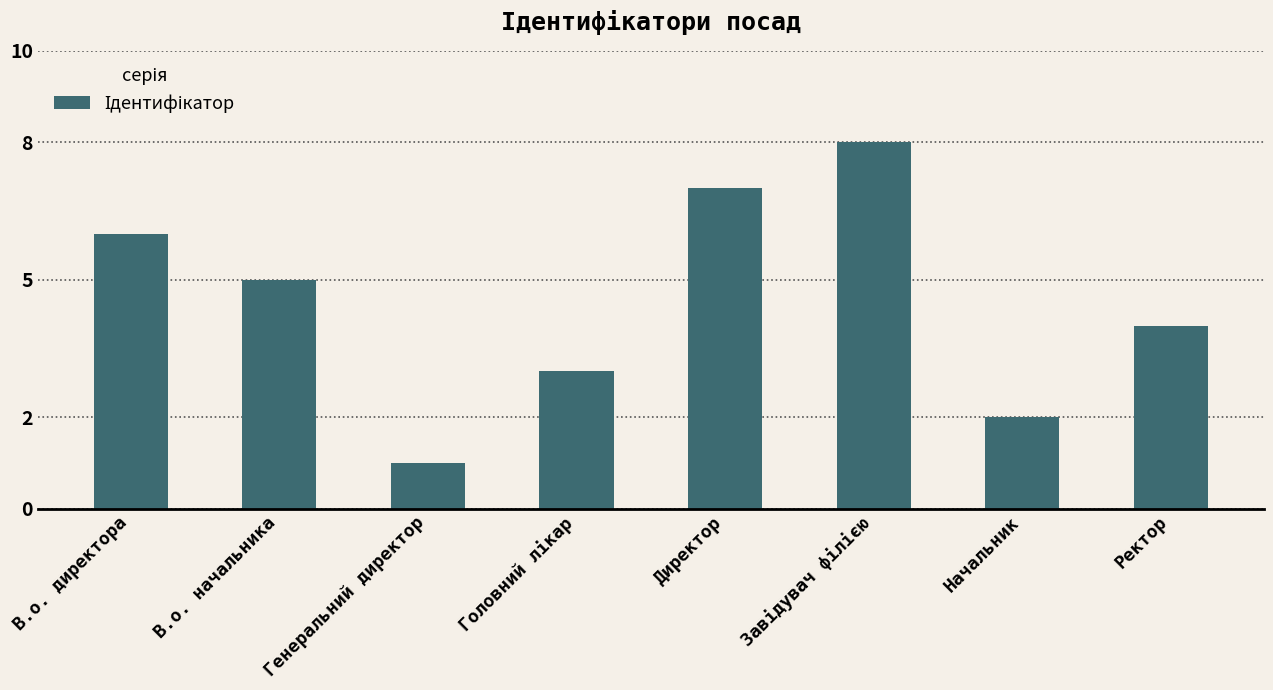

What is the label of the 7th bar from the left?

Начальник